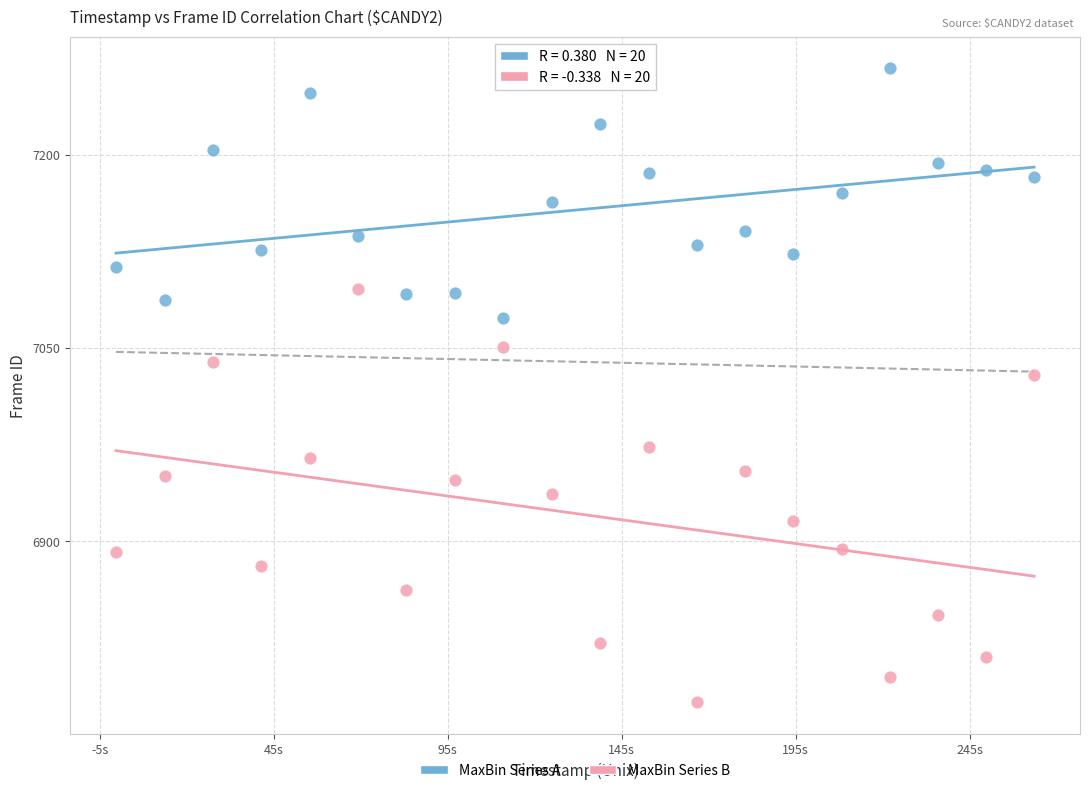

Across all series, what Y value is closest to 7021?

7029